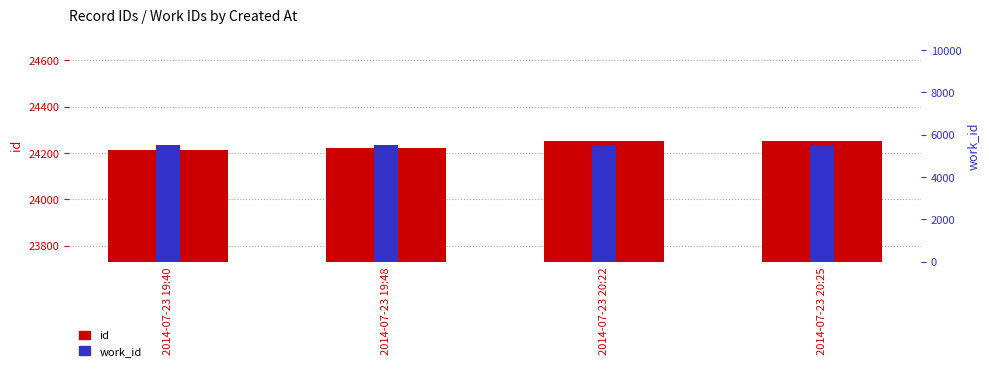

What is the label of the 3rd bar from the left?

2014-07-23 20:22